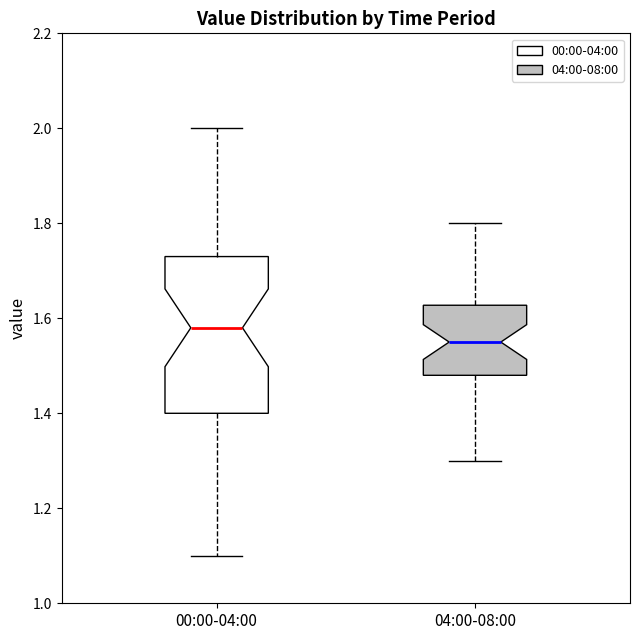

Reading left to right, read every box against the y-axis: the position of its median line, the range the box covers, and the ends of its whiskers. The values are not printed on the chart, so give them approximately, as read against the axis.

00:00-04:00: median 1.58, box 1.40 to 1.74, whiskers 1.10 to 2.00
04:00-08:00: median 1.56, box 1.48 to 1.62, whiskers 1.30 to 1.80